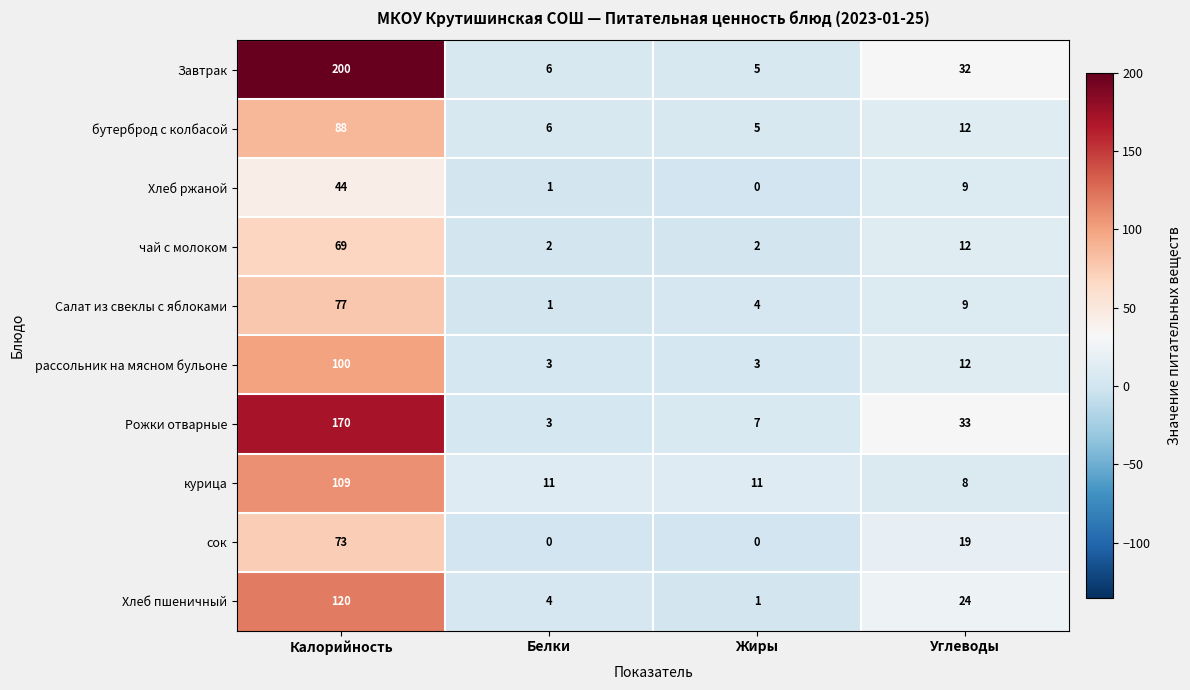

Which series changed the most between Белки and Жиры?

Рожки отварные